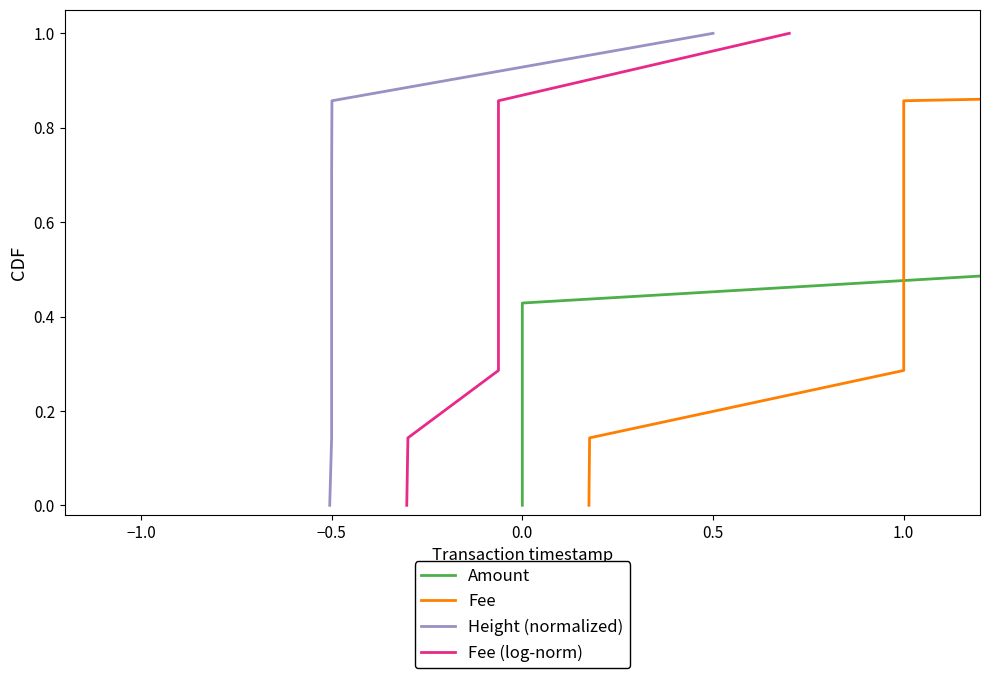

Count the number of data series in this chart.

4